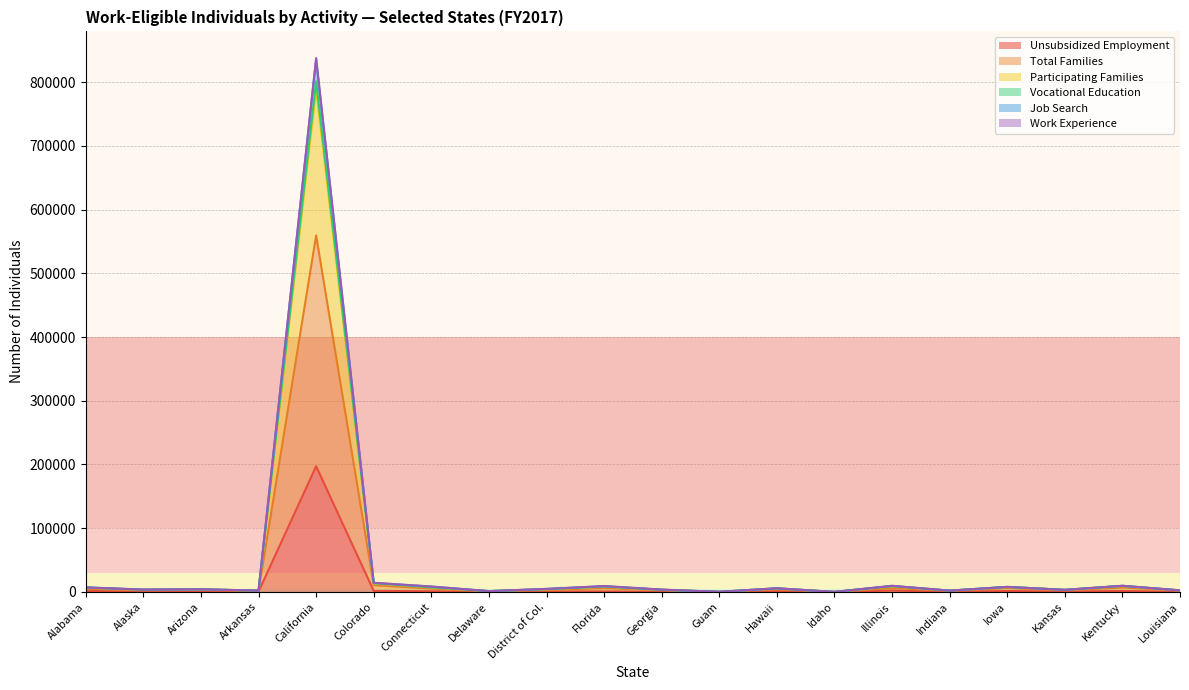

How many categories are shown in the chart?

20